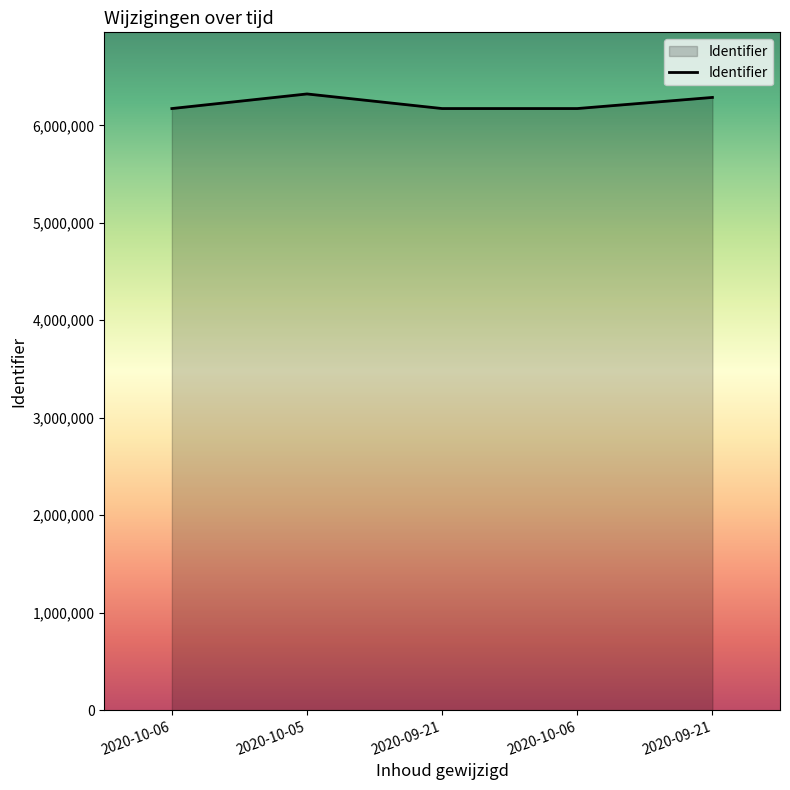

Reading left to right, what are all the values shown in this chart?

6172131	6321929	6172134	6172133	6286251